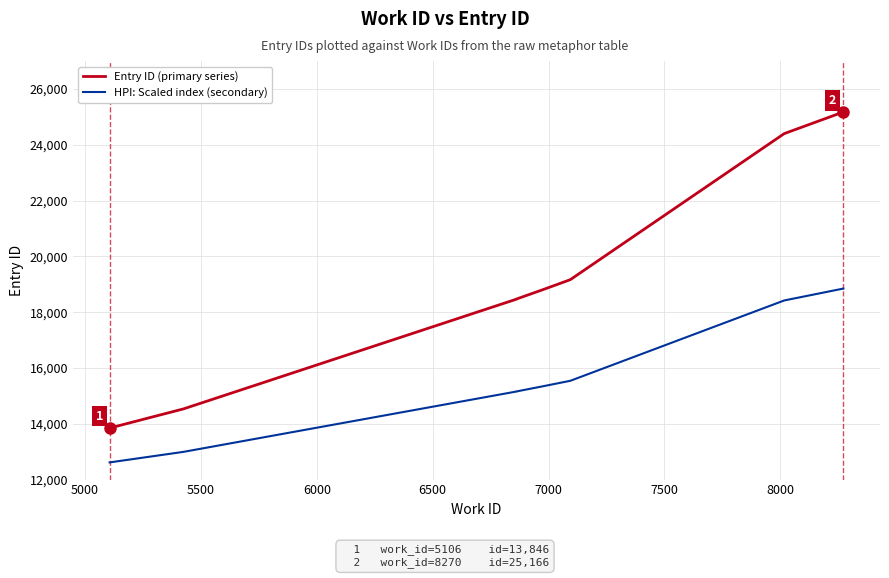

How many distinct data groups are displayed?

2